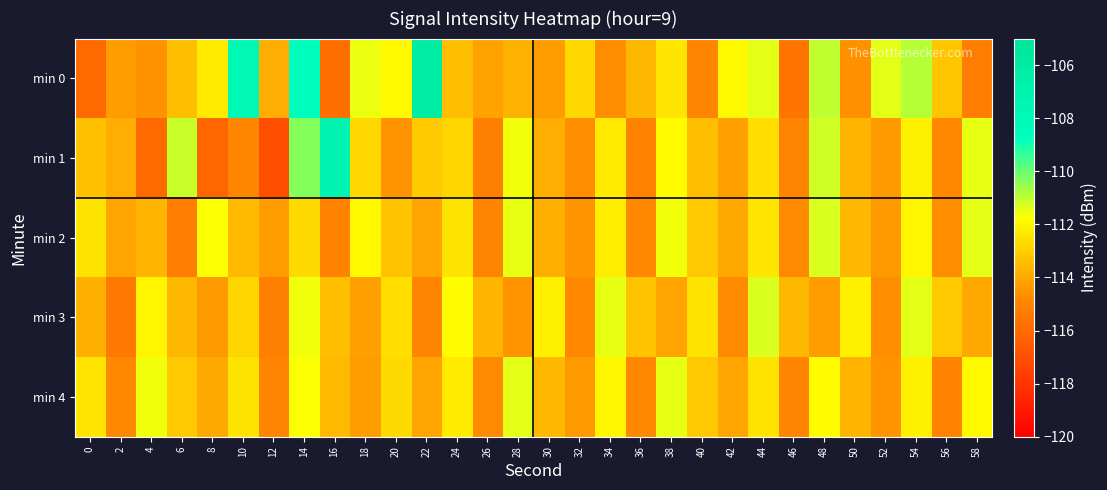

Reading right to left, transcribe all the data shown in this chart.

min 0: 58=-115.3	56=-113.2	54=-110.9	52=-111.4	50=-114.6	48=-111.0	46=-115.6	44=-111.4	42=-111.9	40=-115.0	38=-112.4	36=-113.6	34=-114.7	32=-112.8	30=-114.3	28=-113.7	26=-114.2	24=-113.4	22=-106.2	20=-111.9	18=-111.5	16=-115.8	14=-108.5	12=-113.9	10=-107.9	8=-112.3	6=-113.4	4=-114.6	2=-114.3	0=-116.0
min 1: 58=-111.5	56=-114.9	54=-112.1	52=-114.4	50=-113.7	48=-111.2	46=-115.0	44=-112.6	42=-114.2	40=-113.4	38=-111.8	36=-115.1	34=-112.3	32=-114.7	30=-113.9	28=-111.6	26=-115.2	24=-112.8	22=-113.1	20=-114.5	18=-112.7	16=-107.2	14=-110.3	12=-117.1	10=-114.9	8=-116.2	6=-111.1	4=-116.0	2=-113.9	0=-113.4
min 2: 58=-111.4	56=-114.7	54=-112.0	52=-114.4	50=-113.6	48=-111.3	46=-114.8	44=-112.4	42=-114.0	40=-113.2	38=-111.6	36=-114.9	34=-112.2	32=-114.5	30=-113.8	28=-111.5	26=-115.0	24=-112.5	22=-114.1	20=-113.3	18=-111.9	16=-115.1	14=-112.7	12=-114.3	10=-113.5	8=-111.7	6=-115.3	4=-113.7	2=-114.1	0=-112.5
min 3: 58=-114.0	56=-113.2	54=-111.4	52=-114.7	50=-112.1	48=-114.3	46=-113.6	44=-111.3	42=-114.8	40=-112.5	38=-114.1	36=-113.3	34=-111.5	32=-114.9	30=-112.1	28=-114.5	26=-113.7	24=-111.8	22=-115.0	20=-112.6	18=-114.2	16=-113.4	14=-111.6	12=-115.2	10=-112.8	8=-114.4	6=-113.6	4=-112.0	2=-115.4	0=-113.8
min 4: 58=-111.9	56=-115.1	54=-112.1	52=-114.5	50=-113.7	48=-111.8	46=-115.0	44=-112.5	42=-114.1	40=-113.2	38=-111.5	36=-114.9	34=-112.0	32=-114.4	30=-113.6	28=-111.4	26=-114.8	24=-112.3	22=-114.1	20=-112.7	18=-114.3	16=-113.5	14=-111.7	12=-115.0	10=-112.5	8=-114.0	6=-113.2	4=-111.6	2=-114.9	0=-112.4